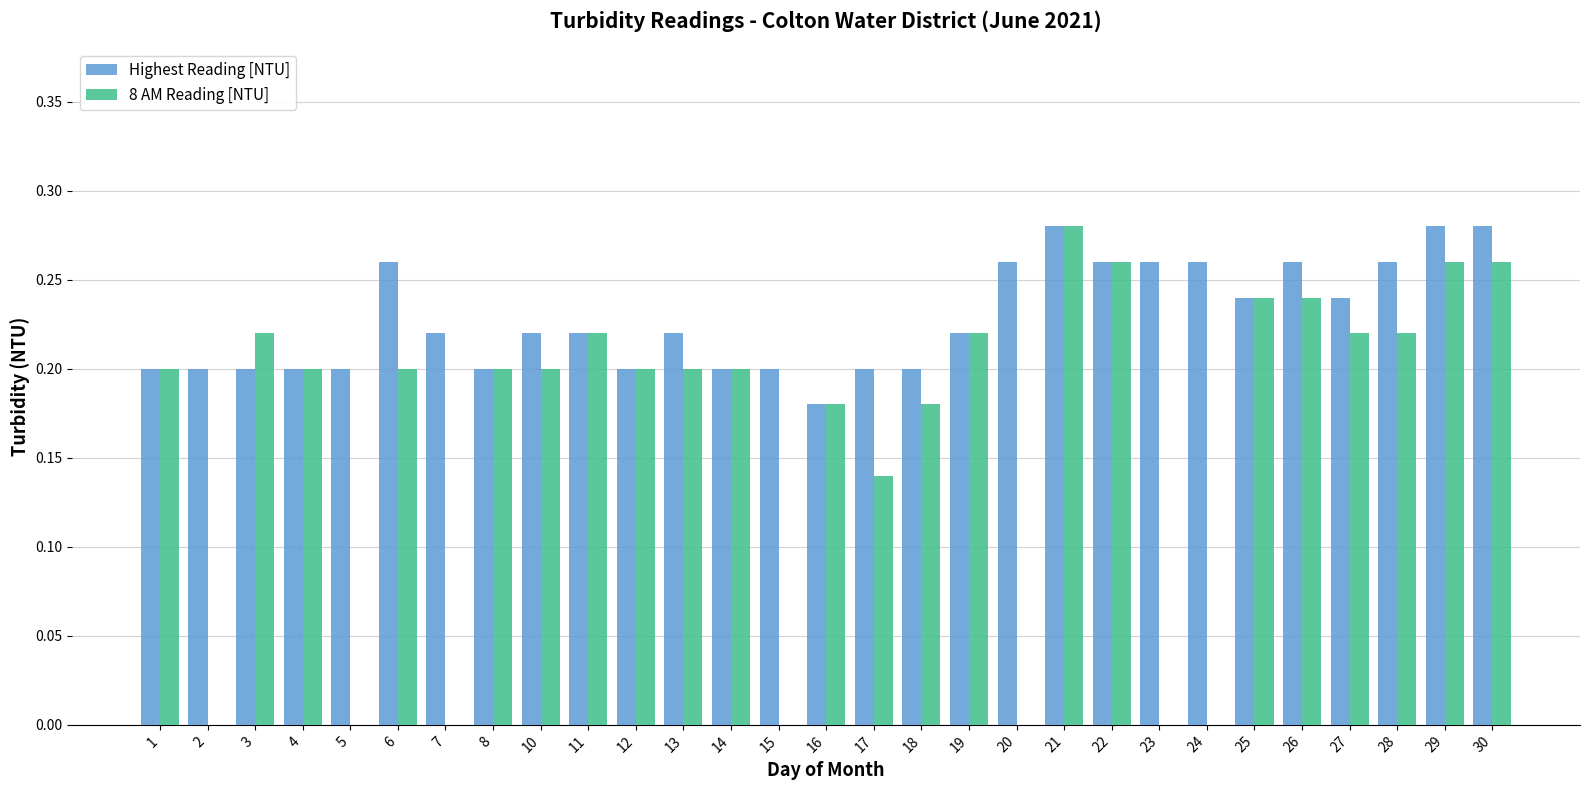

Is the value of 8 AM Reading [NTU] at 11 greater than the value of Highest Reading [NTU] at 1?

Yes